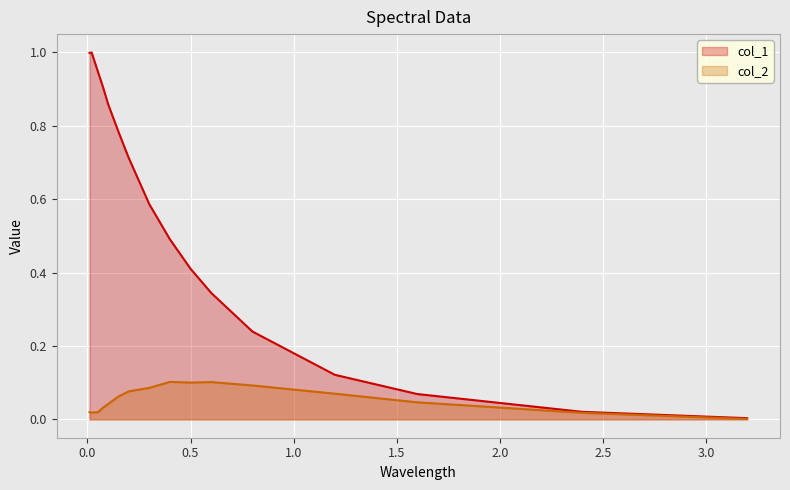

Does the chart display data point markers on the line(s)?

No